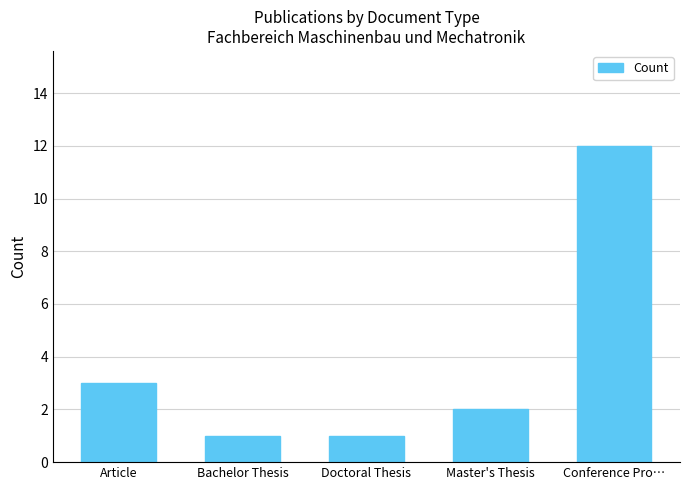

Does the chart contain stacked bars?

No